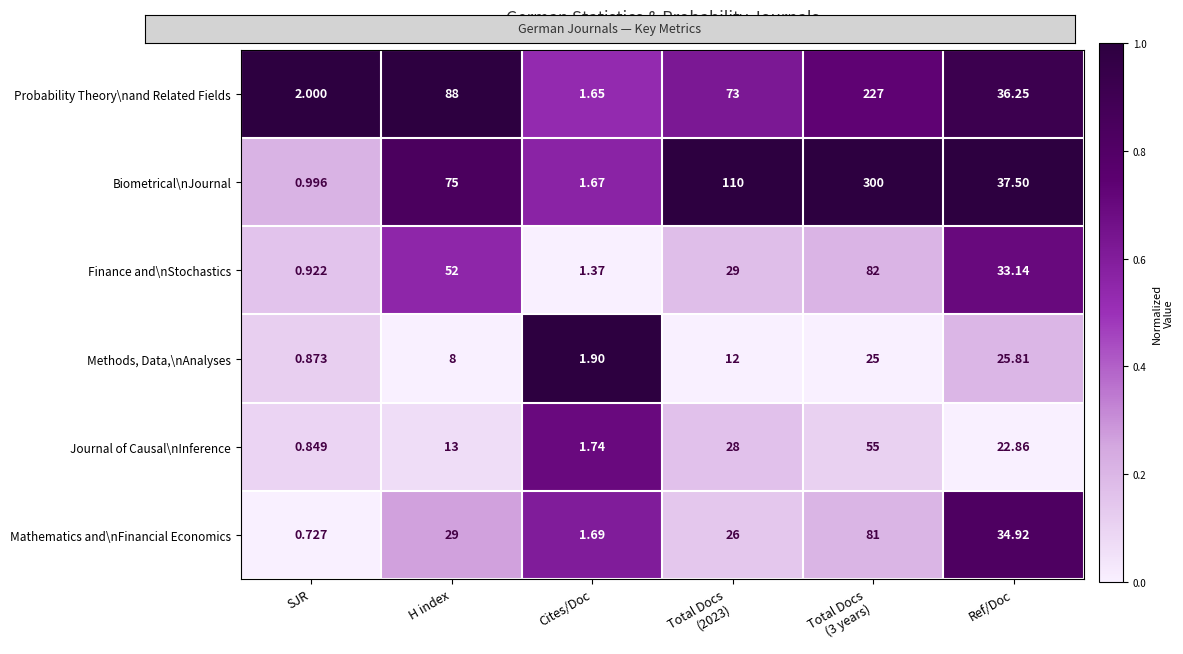

Which category has the lowest value across all series?

SJR